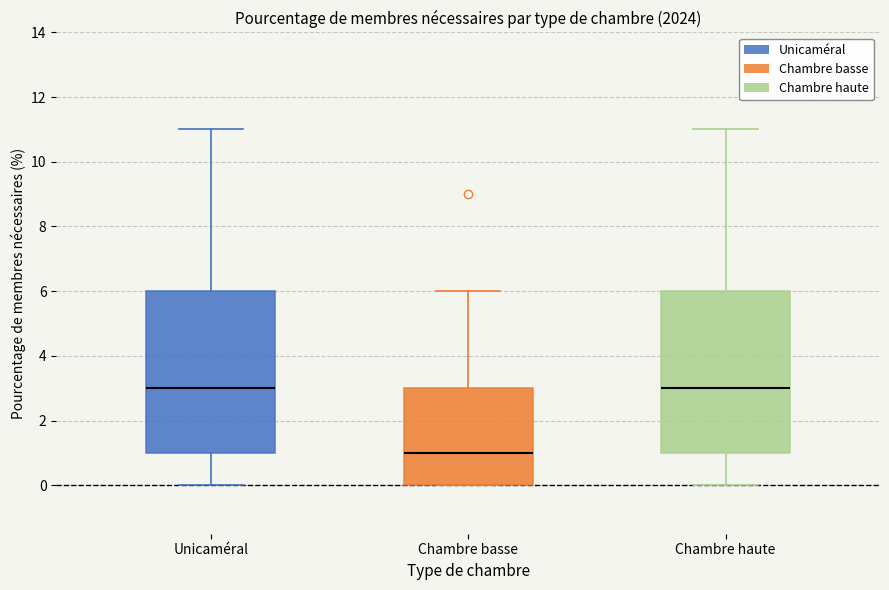

Where is the upper edge of the box for Chambre haute on the y-axis? The values are not printed on the chart, so give them approximately, as read against the axis.

6